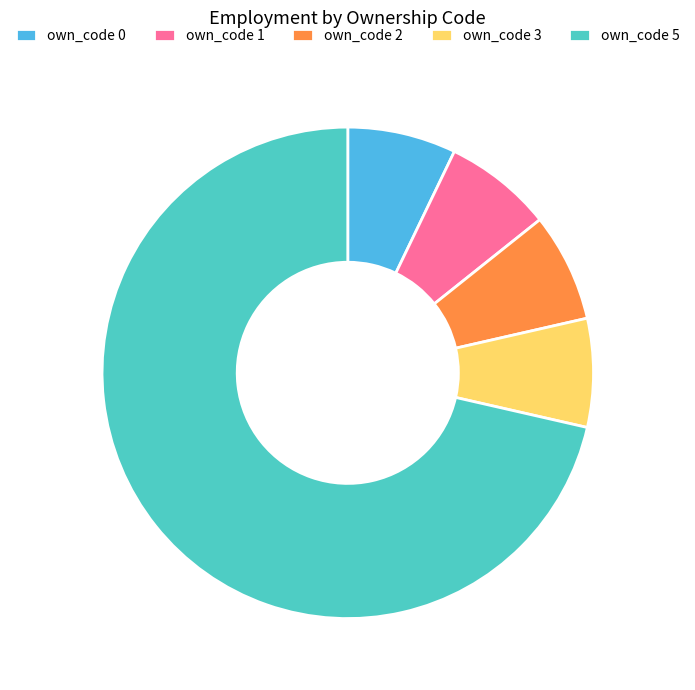

Which category accounts for the majority?

own_code 5